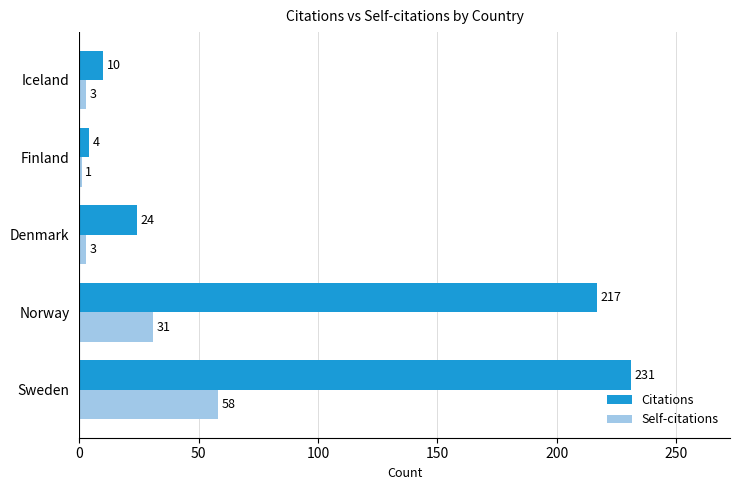

What value does the Self-citations series have at Sweden, to the nearest 10?

60